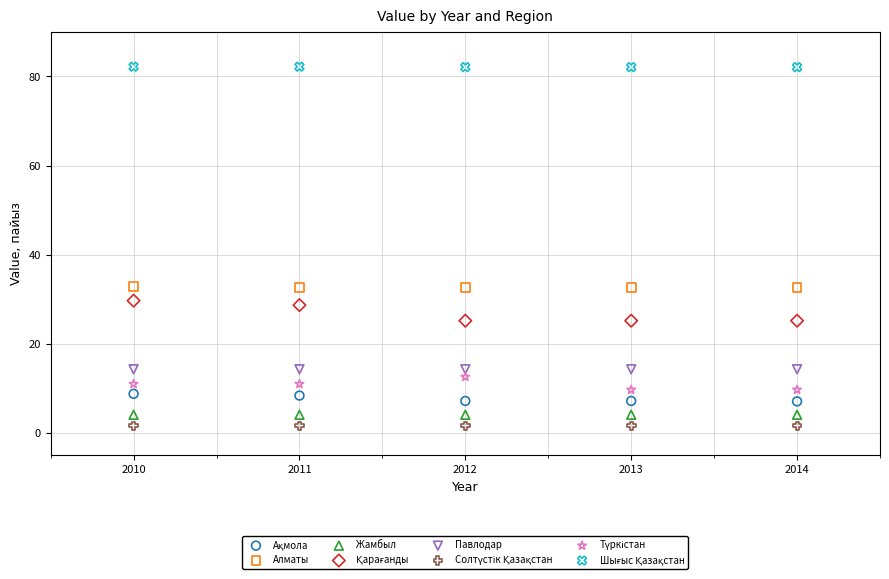

How many data points are displayed?

40